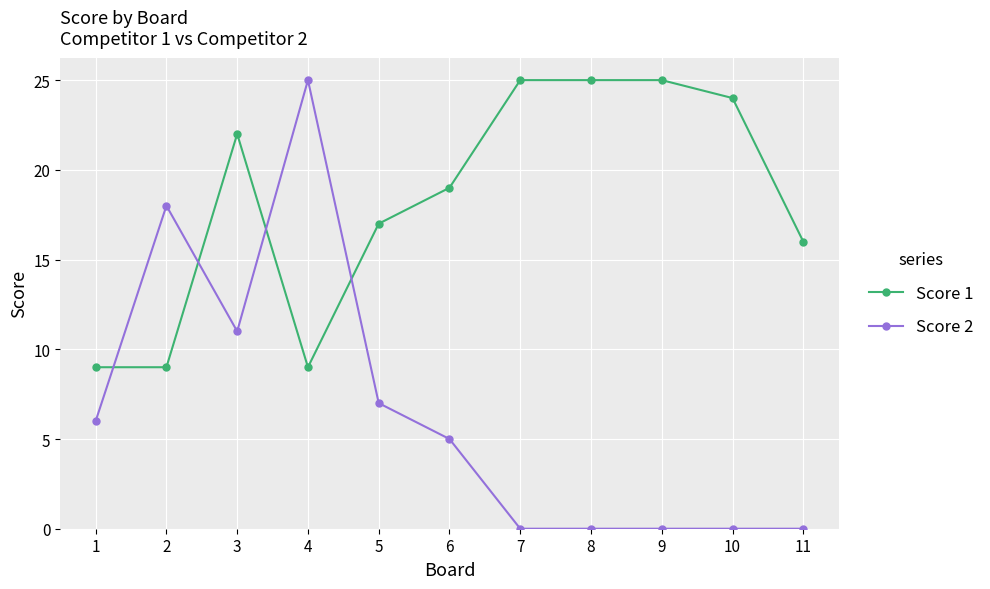

Read the Score 1 value at 7.

25